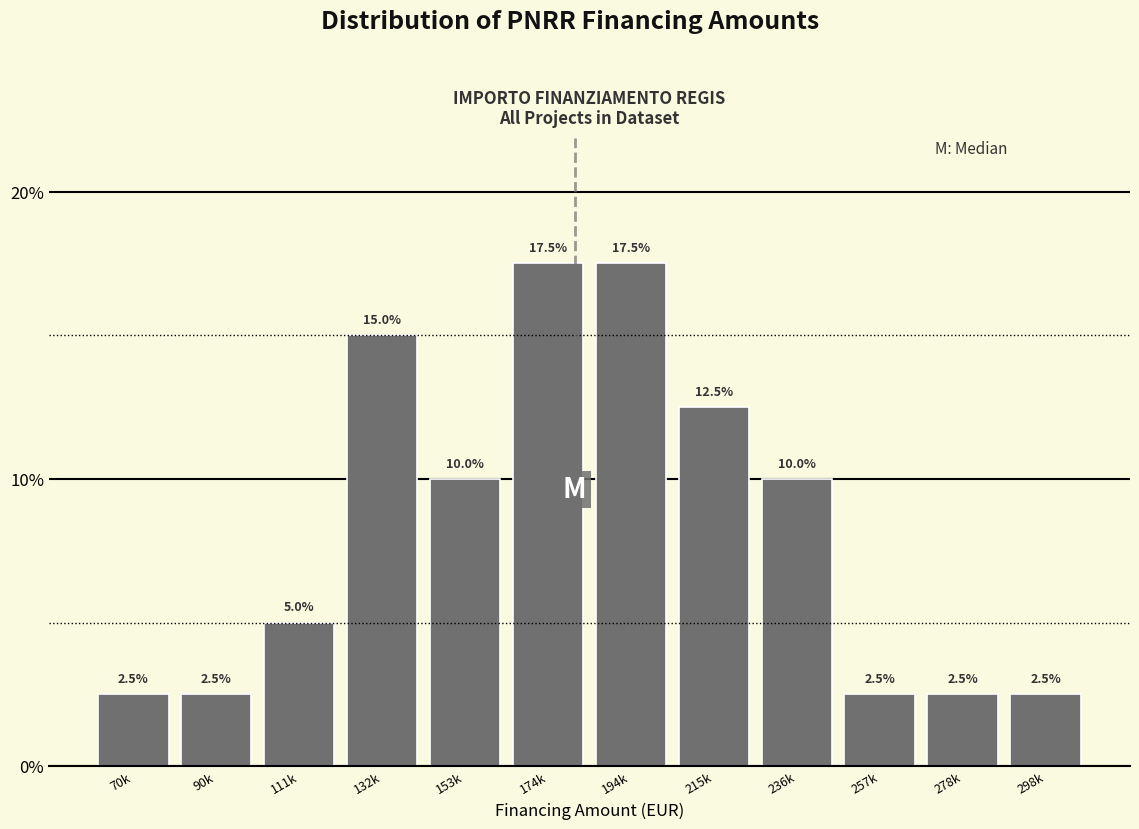

Reading left to right, extract all data points from this chart.

2.5	2.5	5.0	15.0	10.0	17.5	17.5	12.5	10.0	2.5	2.5	2.5